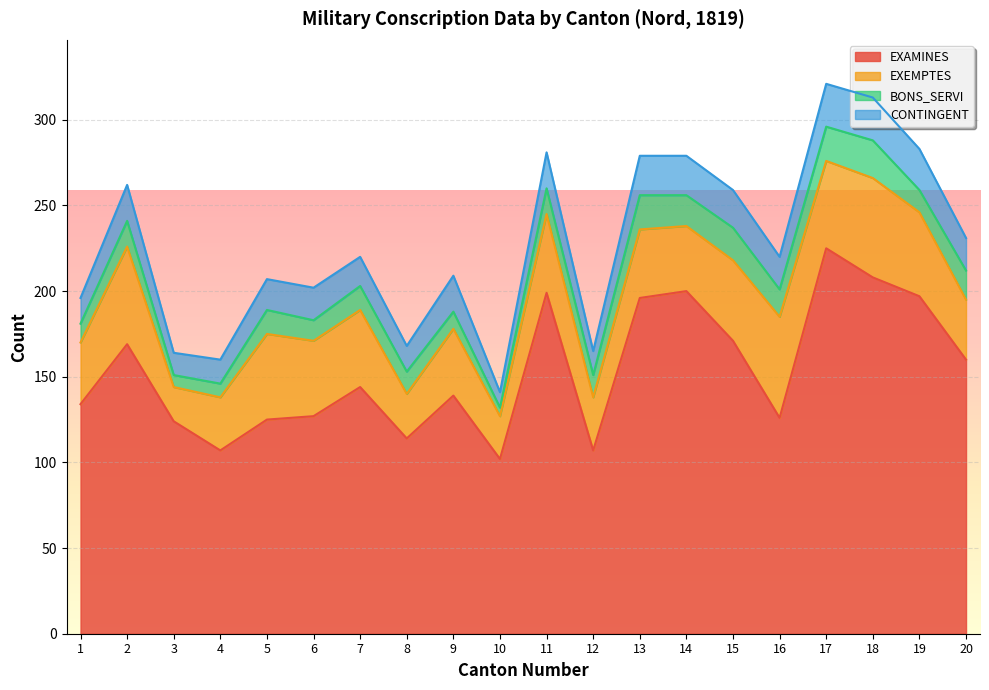

The EXEMPTES series shows 31 at 4. True or false?

True